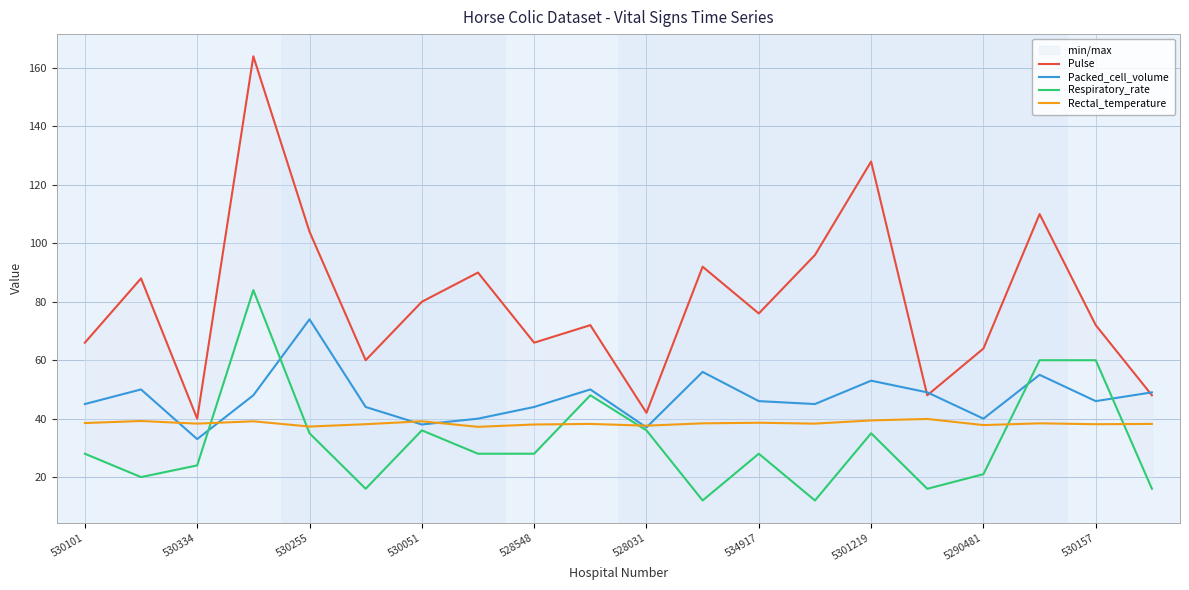

Which series has the largest range (max minus min)?

Pulse